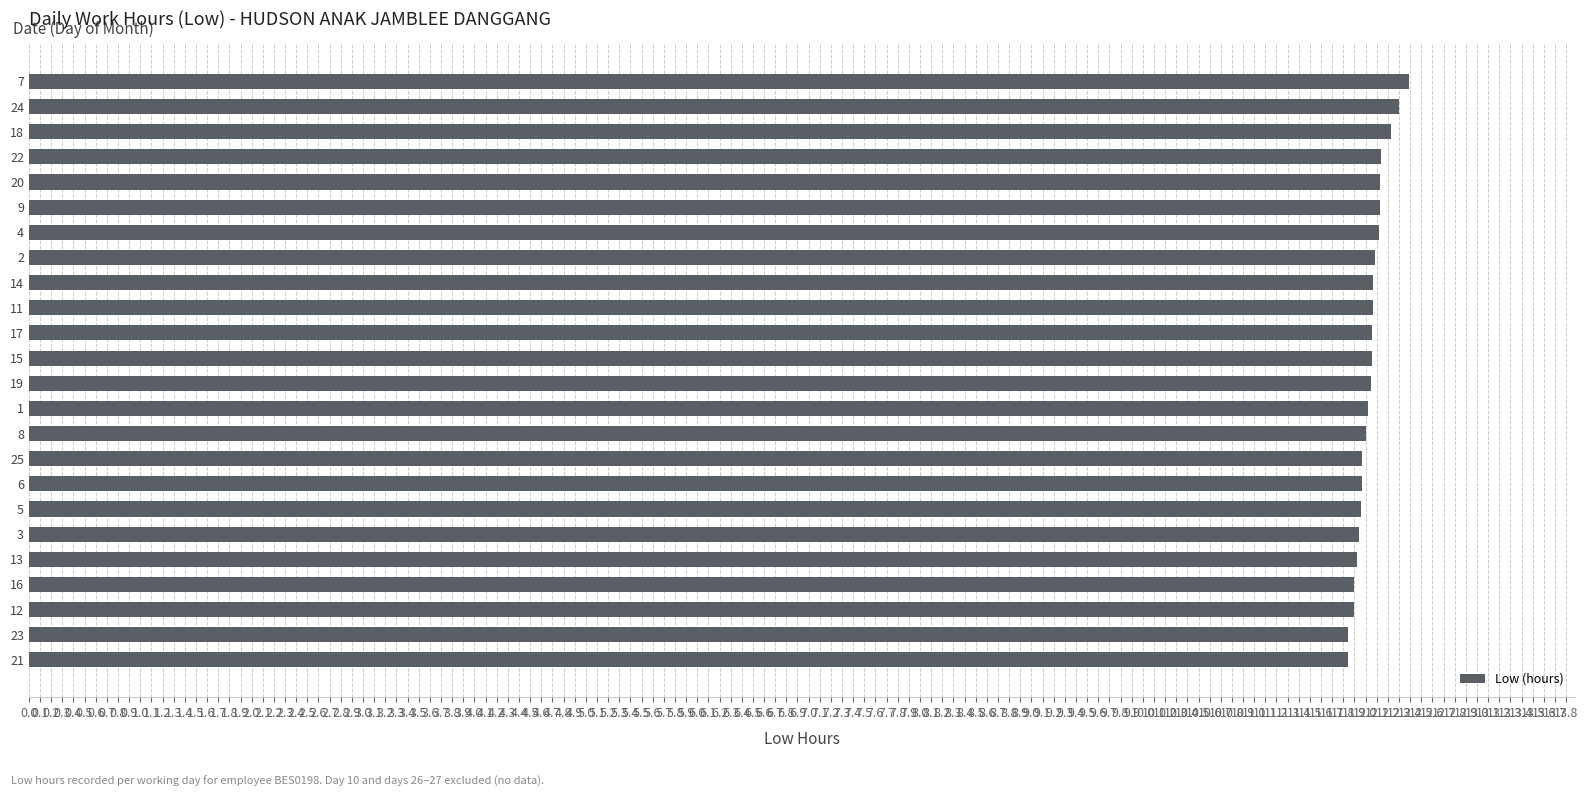

What is the maximum value shown in the chart?

12.4